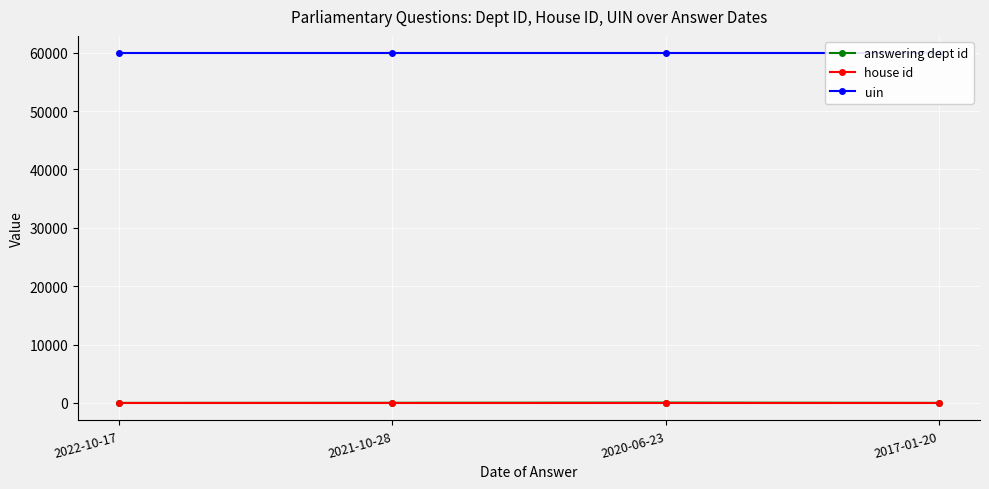

What position from the right is 2021-10-28?

3